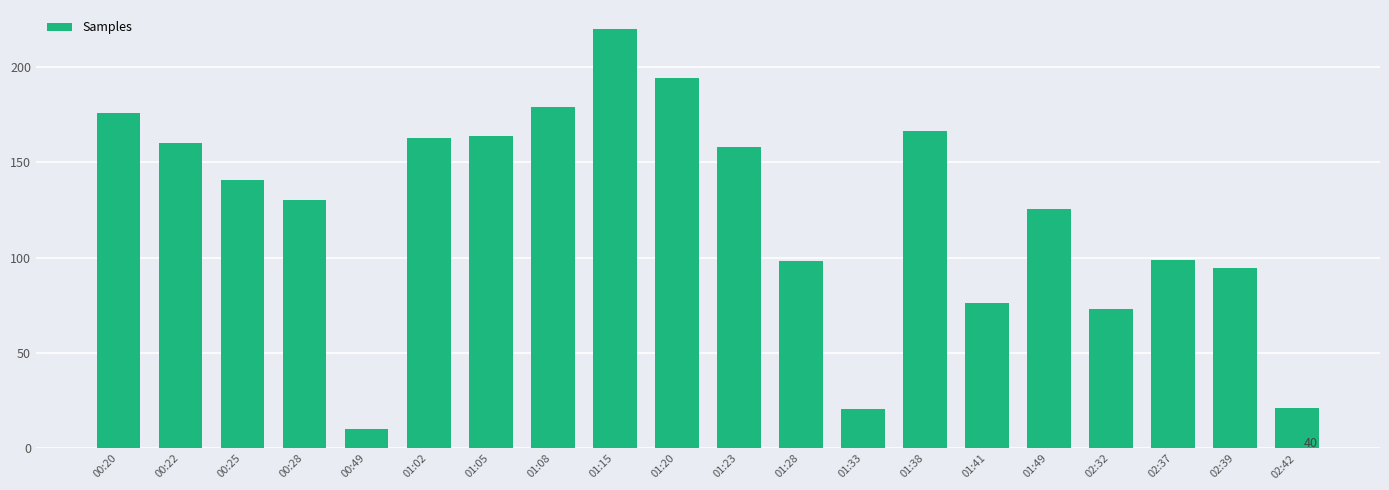

Is it true that the value at 01:02 is 38.6?

False